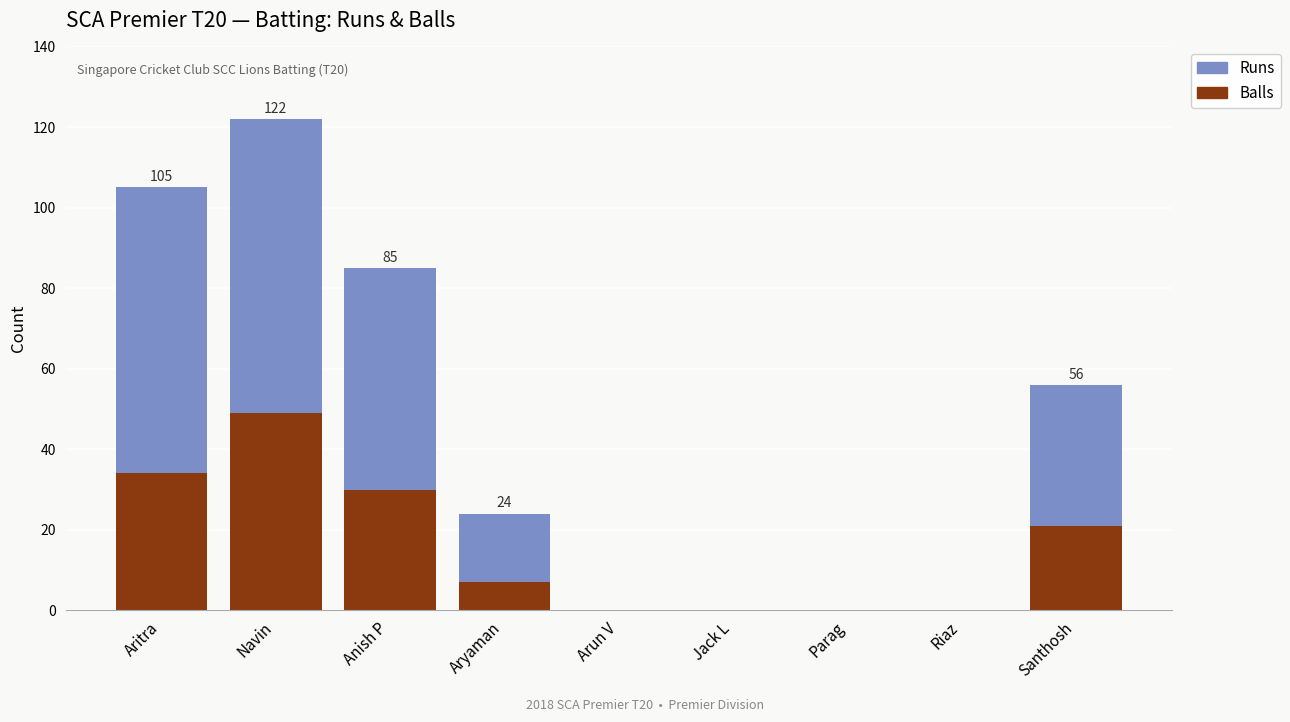

Are the bars horizontal?

No